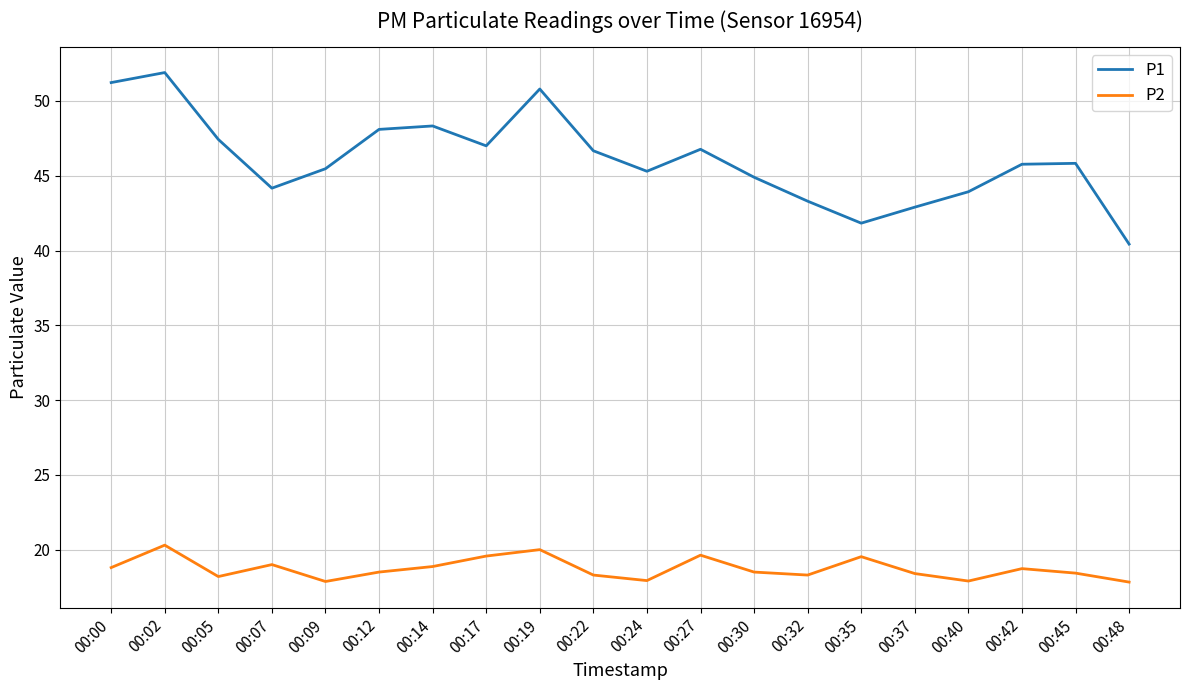

True or false: P1 has a value of 45.5 at 00:09.

True